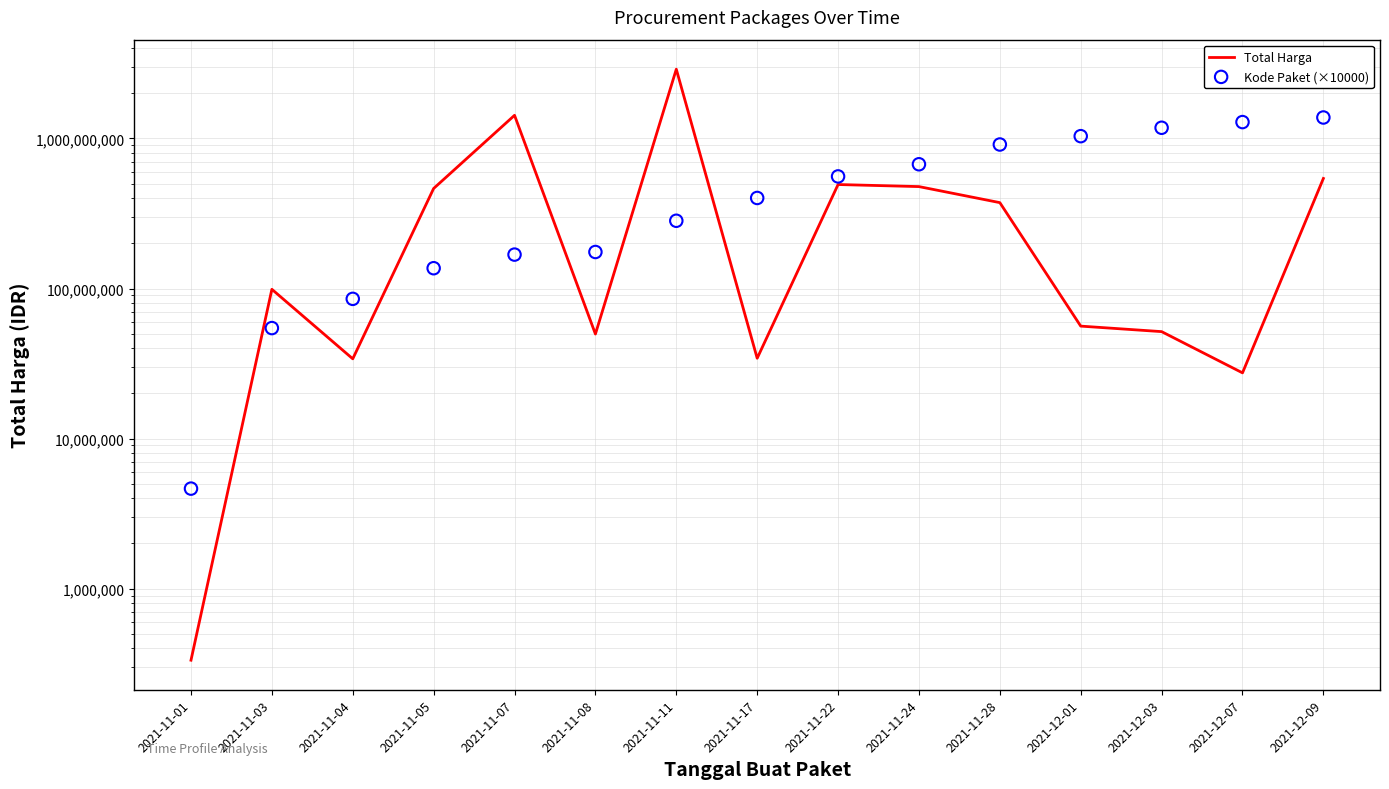

At how many categories does at least one series exceed 836510597?

7